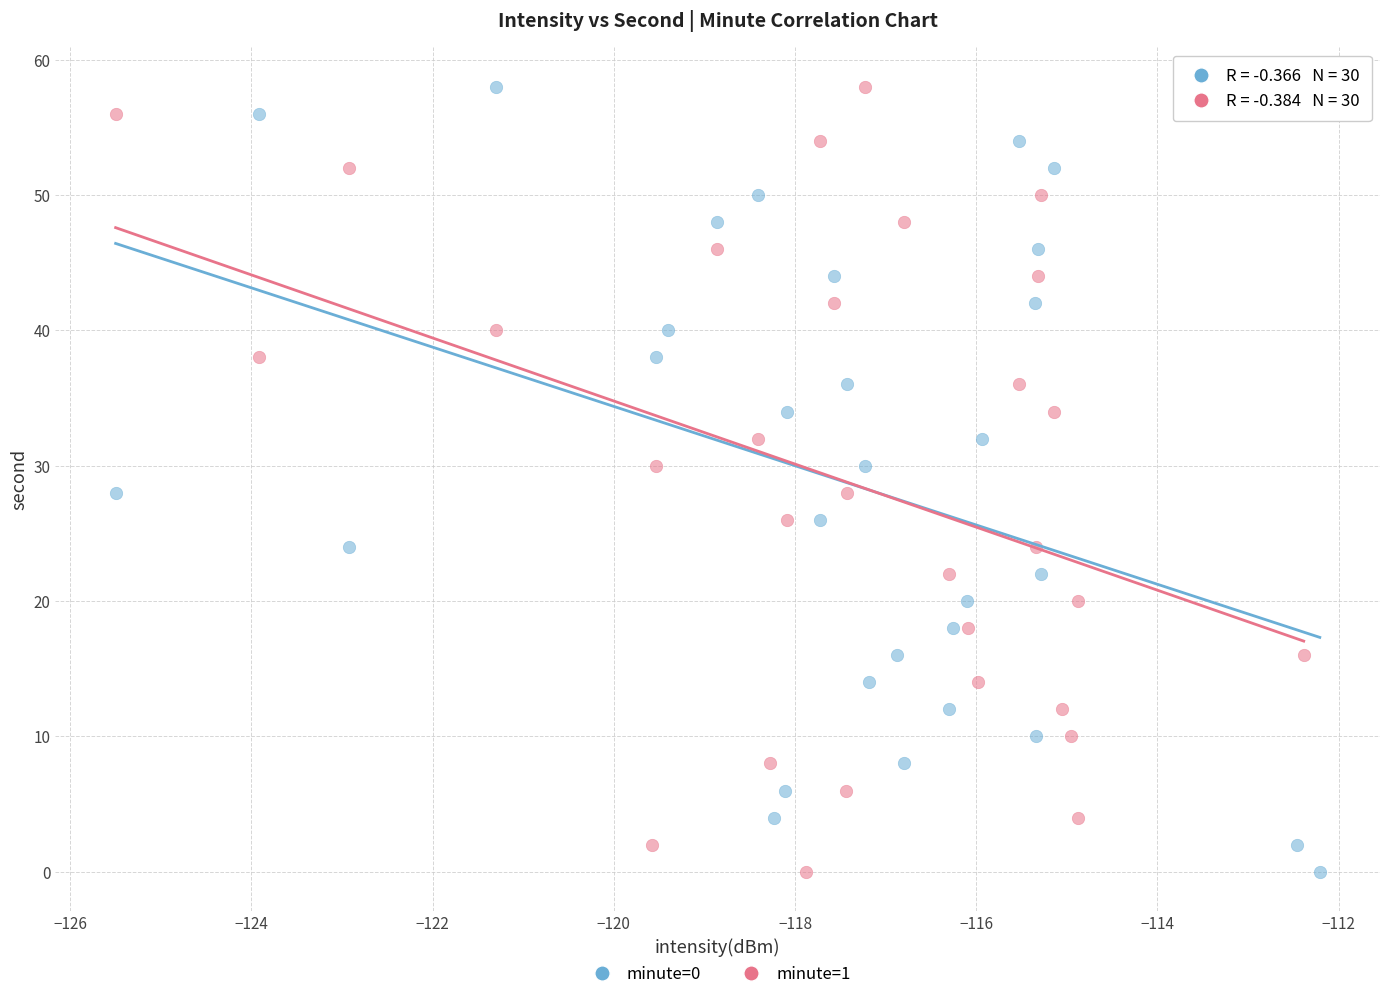

What are all the series names shown in the legend?

minute=0, minute=1